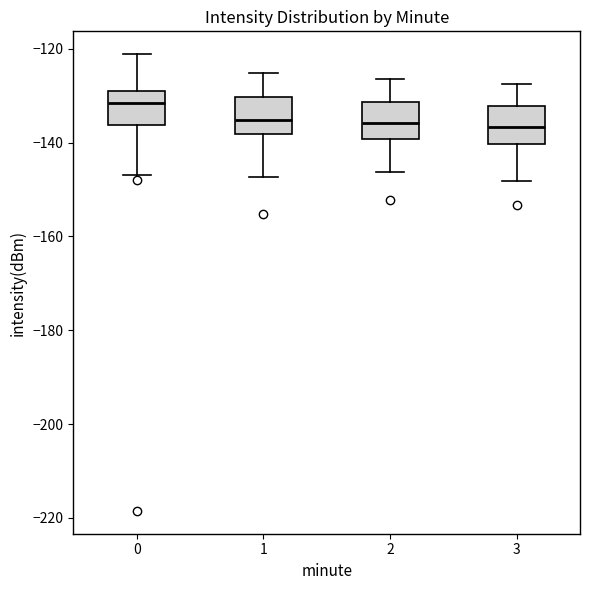

Where is the lower edge of the box at x = 3 on the y-axis? The values are not printed on the chart, so give them approximately, as read against the axis.

-140